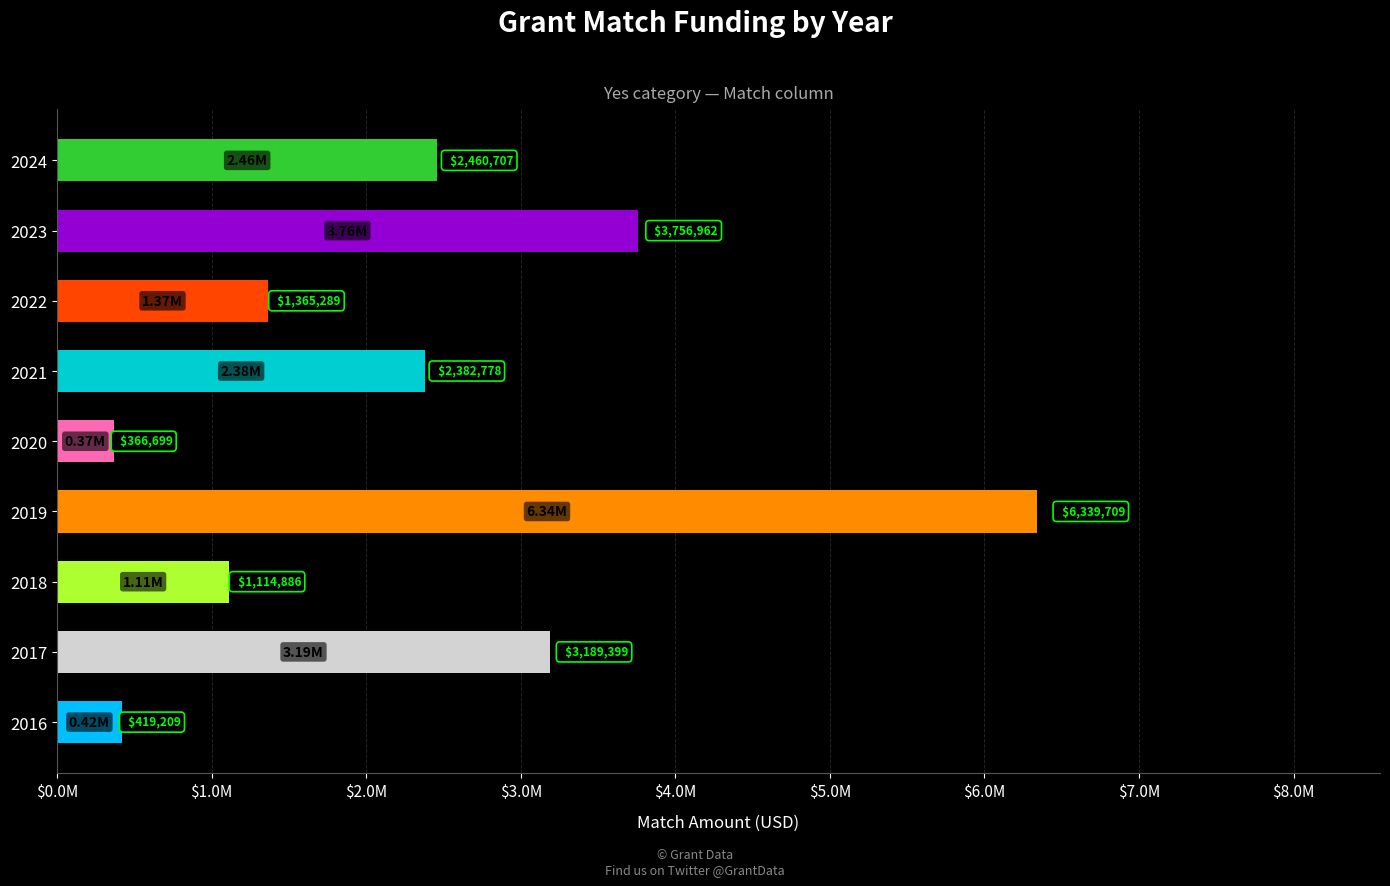

Count the number of data series in this chart.

1